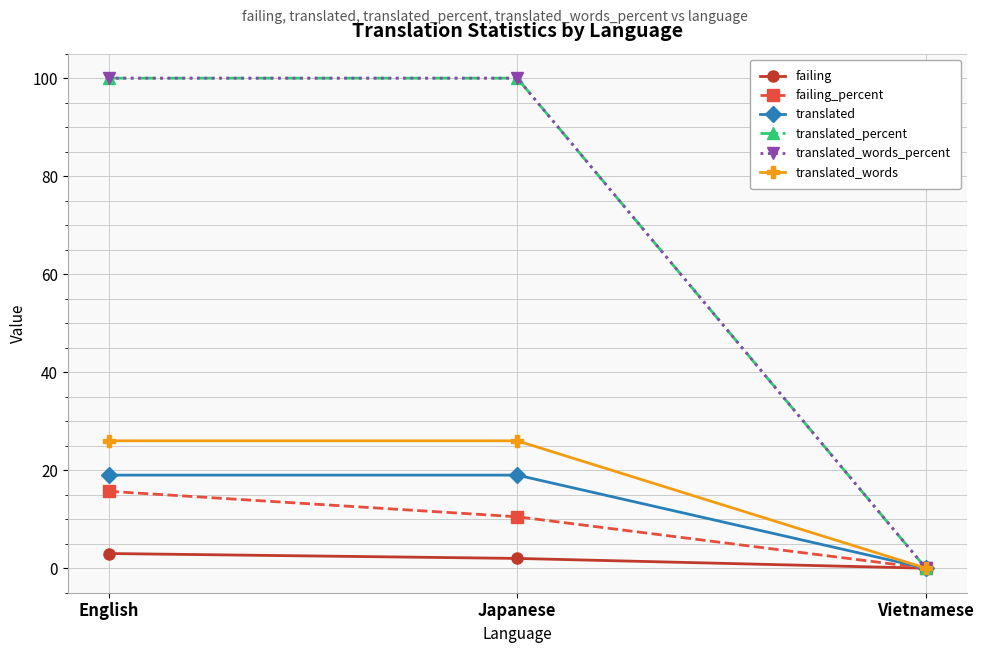

Reading left to right, extract all data points from this chart.

failing: 3.0	2.0	0.0
failing_percent: 15.7	10.5	0.0
translated: 19.0	19.0	0.0
translated_percent: 100.0	100.0	0.0
translated_words_percent: 100.0	100.0	0.0
translated_words: 26.0	26.0	0.0